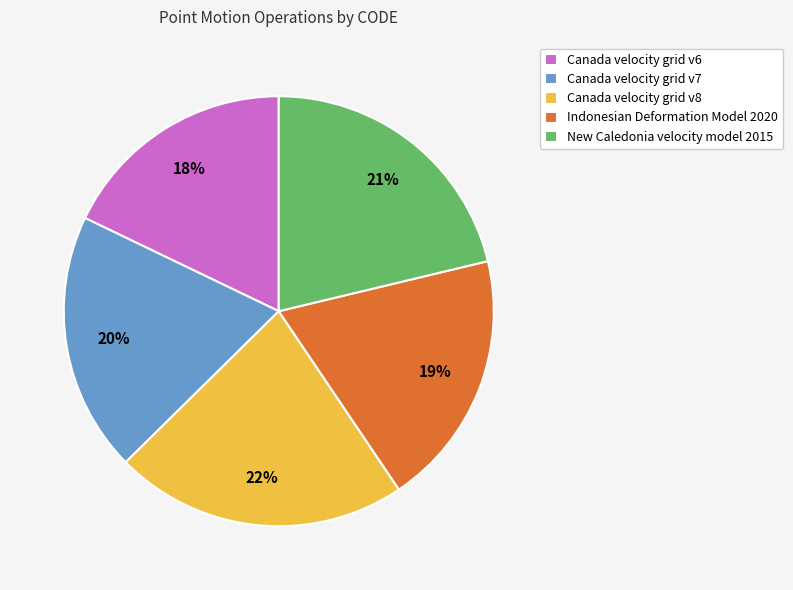

Is it true that Canada velocity grid v6 is 29% of the pie?

False